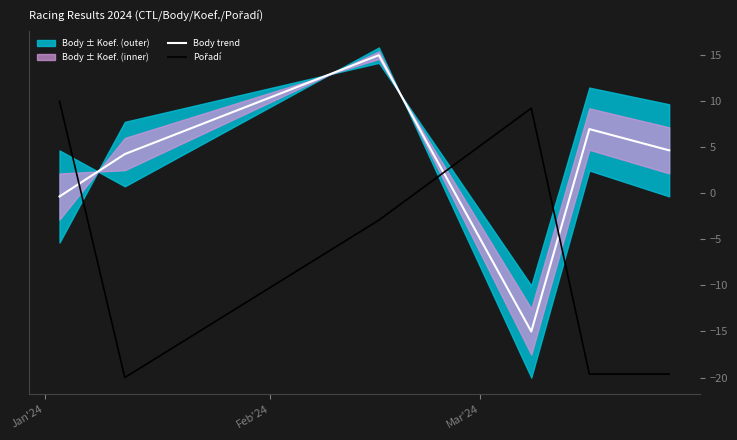

True or false: Pořadí and Body trend intersect in this chart.

True